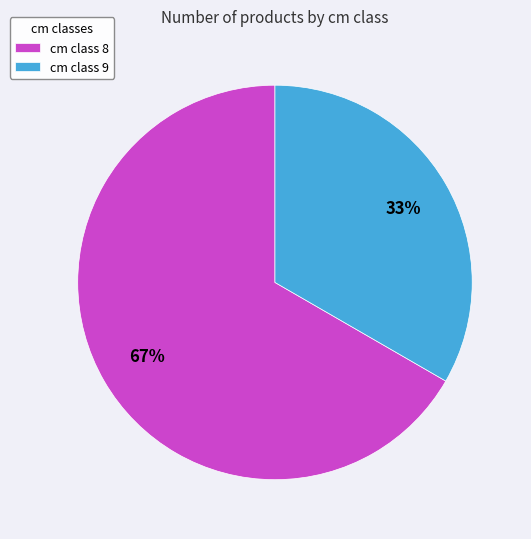

Is it true that cm class 9 is 39% of the pie?

False